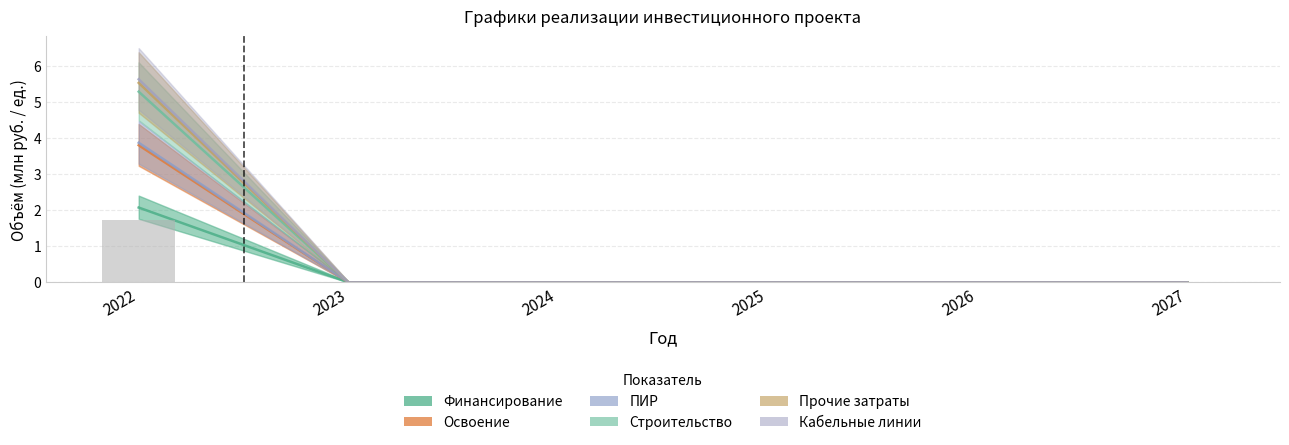

Which series has the widest spread of values?

Кабельные линии